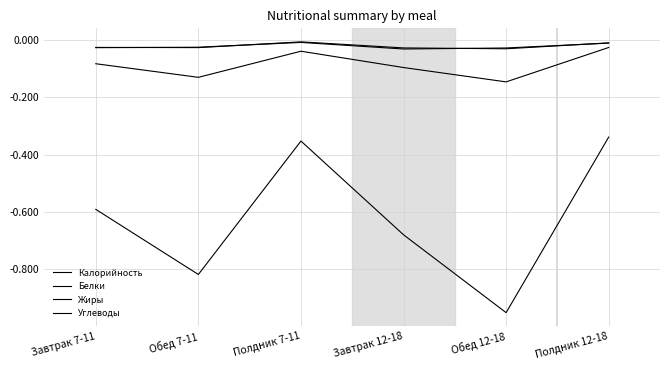

The Калорийность series shows -0.4 at Полдник 7-11. True or false?

True